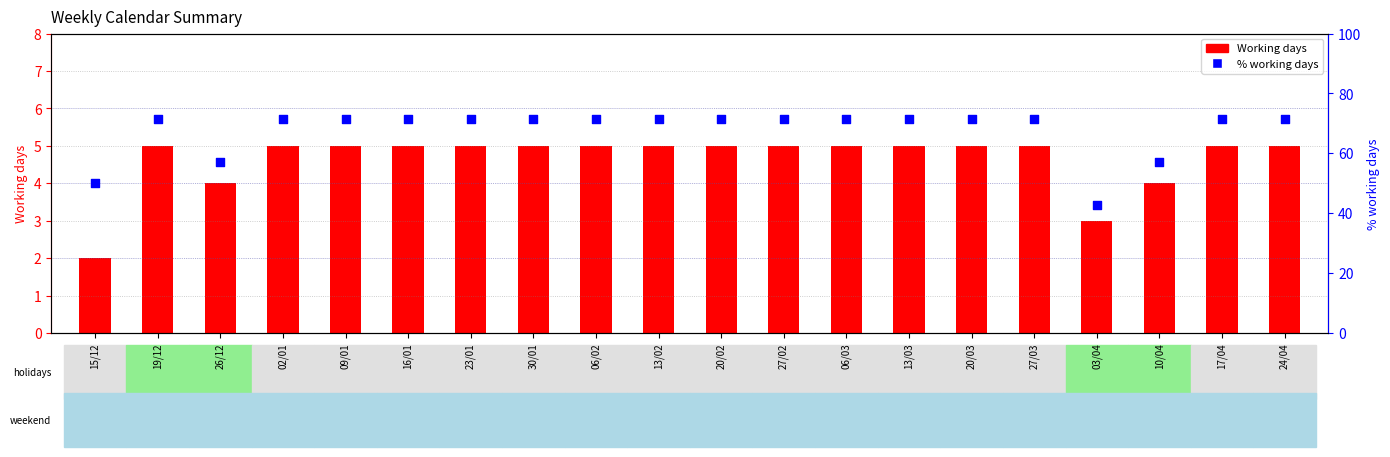

Which series has the largest total across all categories?

% working days